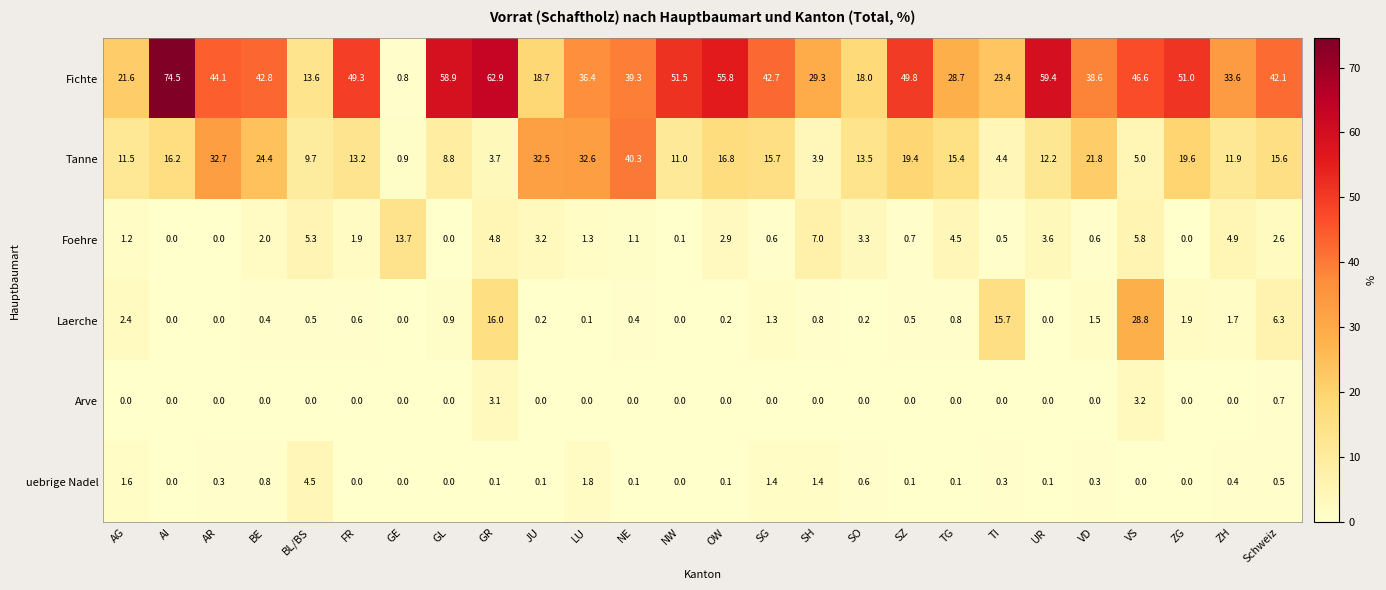

What is the sum of the Fichte values at ZG and NW?

102.5